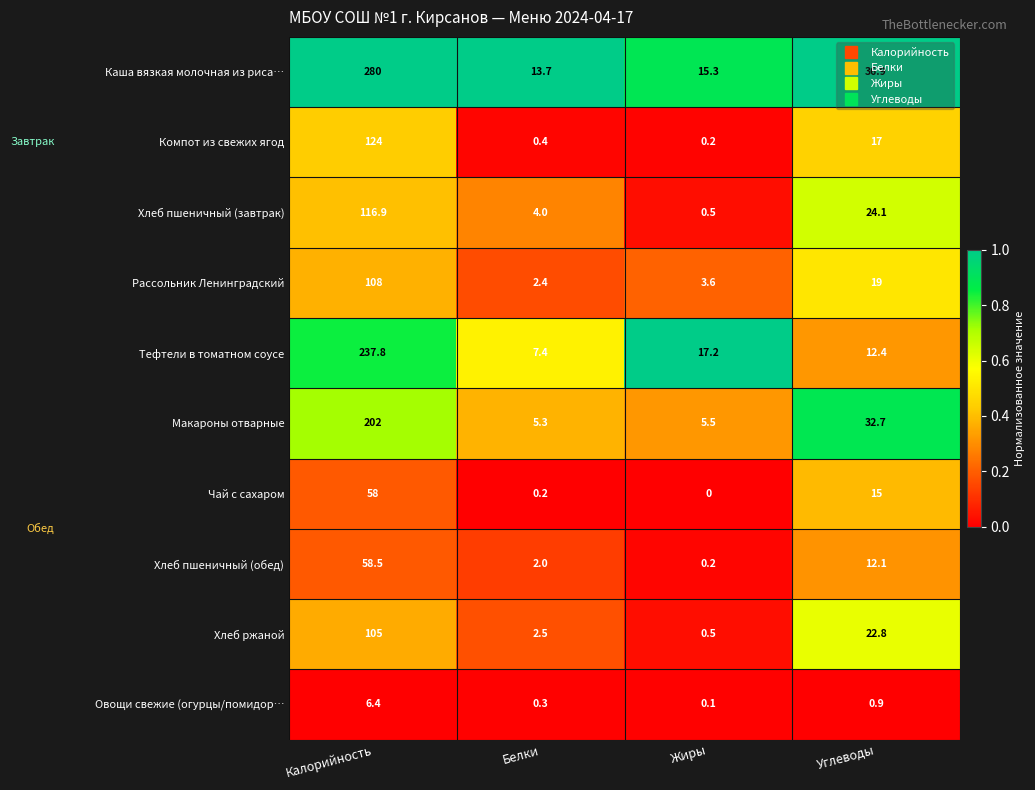

List the series in order of their peak value, highest first.

Каша вязкая молочная из риса…, Тефтели в томатном соусе, Макароны отварные, Компот из свежих ягод, Хлеб пшеничный (завтрак), Рассольник Ленинградский, Хлеб ржаной, Хлеб пшеничный (обед), Чай с сахаром, Овощи свежие (огурцы/помидор…